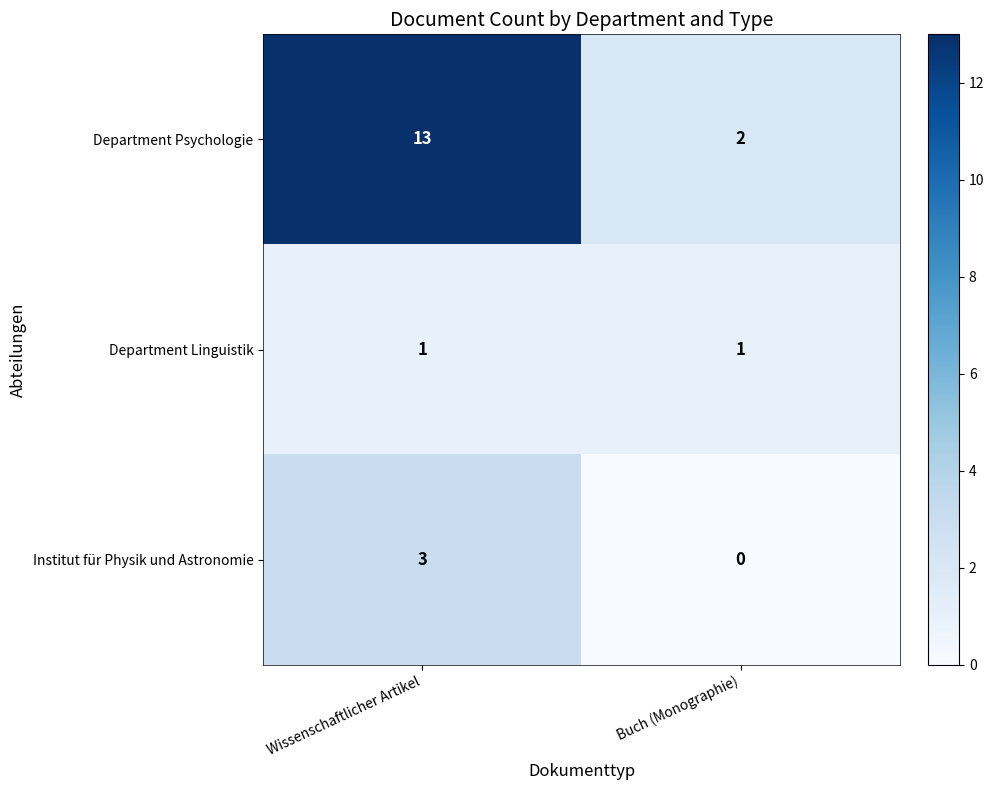

What is the maximum value shown in the chart?

13